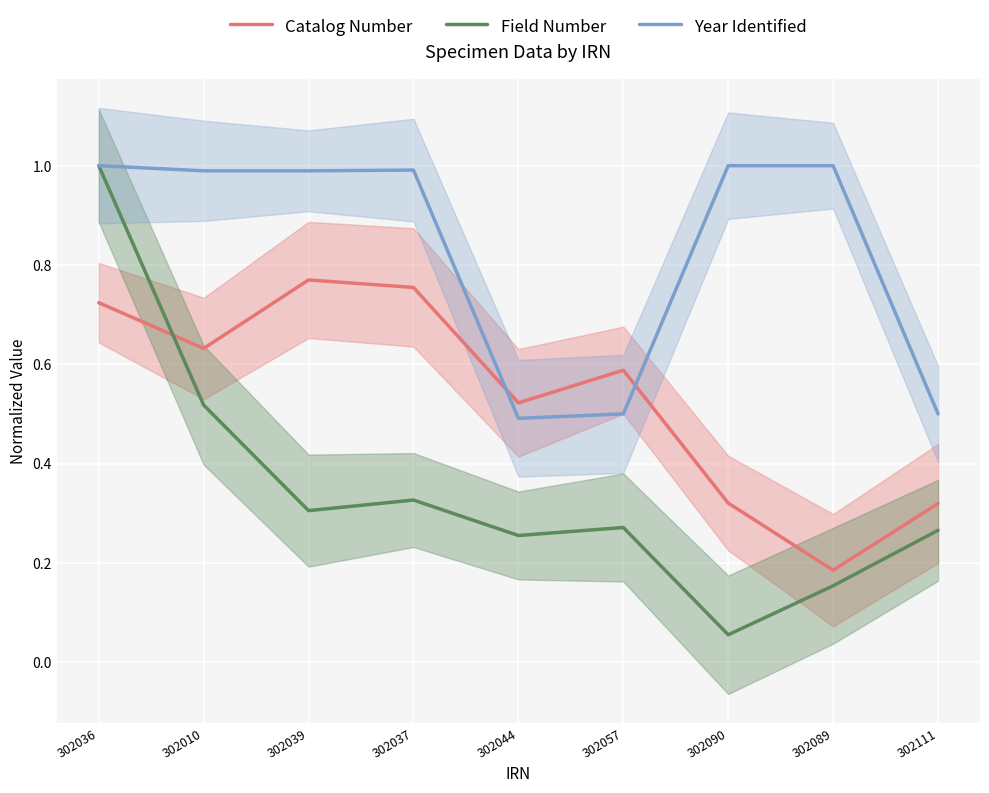

The value of Field Number at 302090 is 0.1. True or false?

True